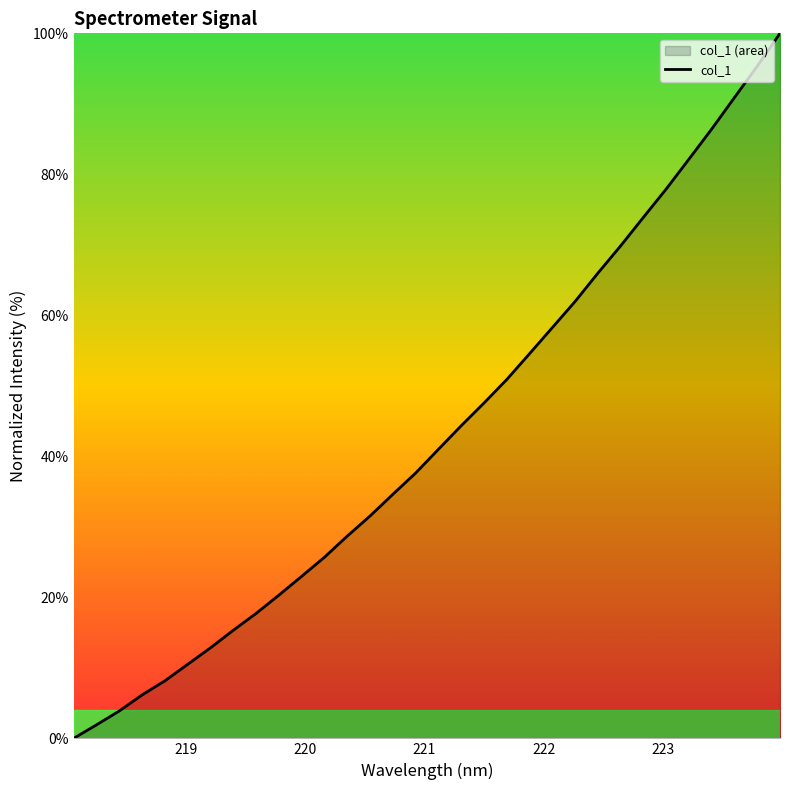

What is the difference between the maximum and minimum values?

100.0